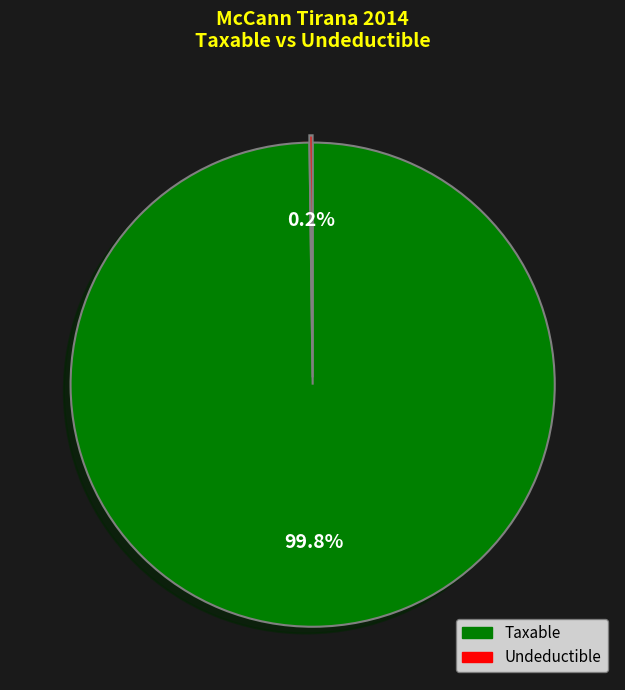

Does any single category account for the majority?

Yes